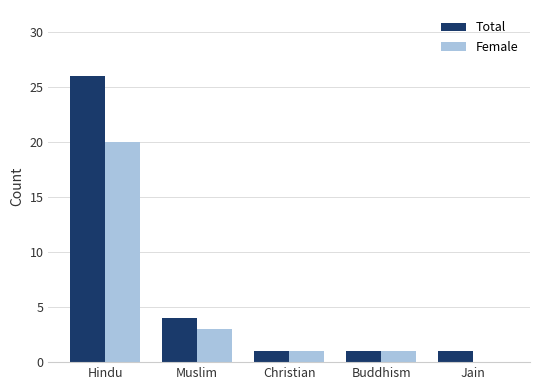

Between Hindu and Muslim, which series saw the biggest shift?

Total